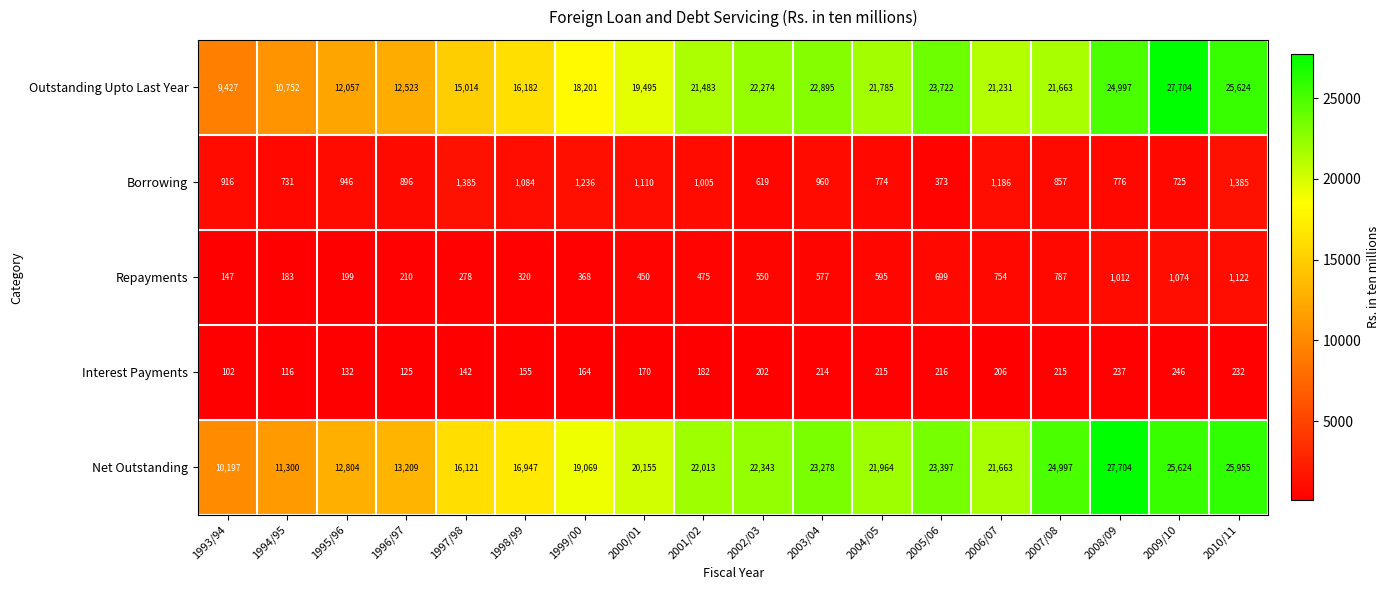

What is the difference between the maximum and minimum values in the Interest Payments series?

144